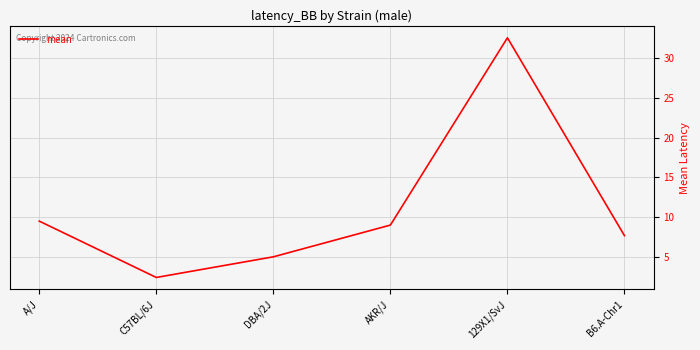

How many series are shown in this chart?

1